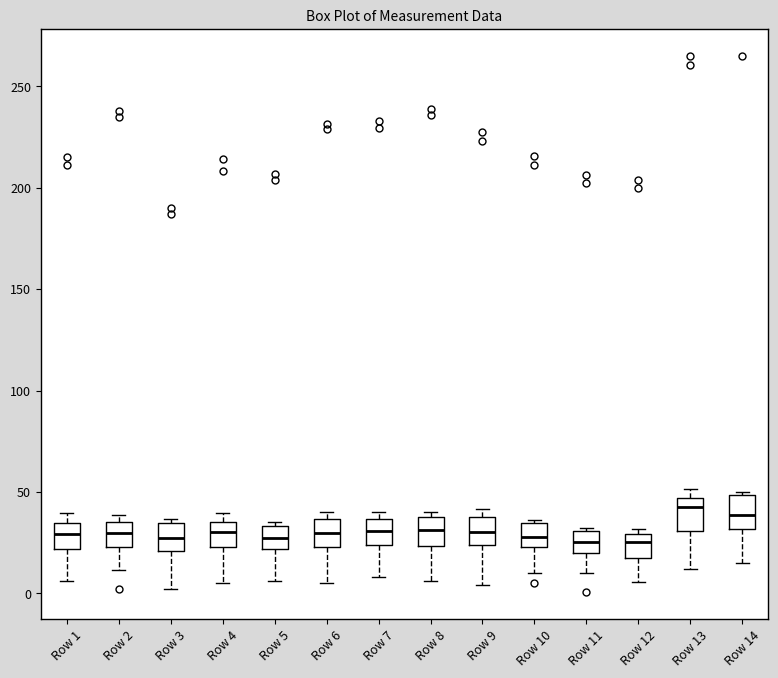

Where is the lower edge of the box for Row 3 on the y-axis? The values are not printed on the chart, so give them approximately, as read against the axis.

20